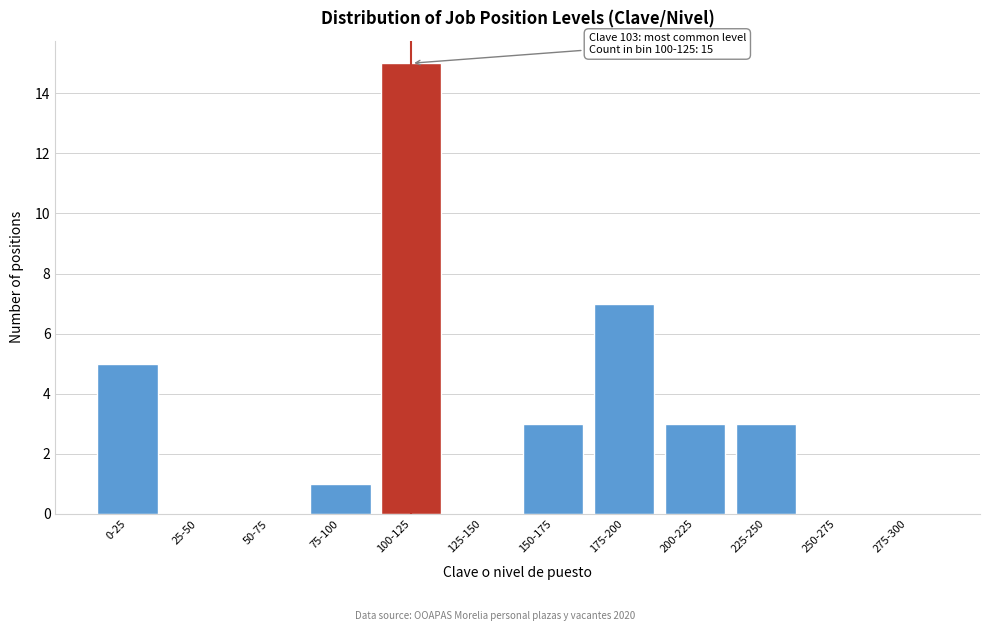

Reading left to right, what are all the values shown in this chart?

0-25=5	25-50=0	50-75=0	75-100=1	100-125=15	125-150=0	150-175=3	175-200=7	200-225=3	225-250=3	250-275=0	275-300=0